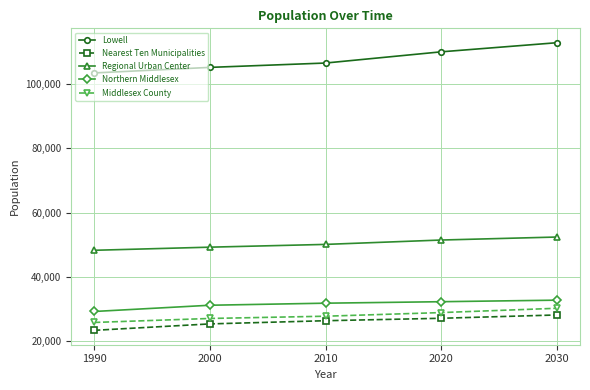

Reading left to right, list all the values displayed in this chart.

Lowell: 1990=103439	2000=105167	2010=106519	2020=110002	2030=112835
Nearest Ten Municipalities: 1990=23440	2000=25440	2010=26430	2020=27190	2030=28220
Regional Urban Center: 1990=48320	2000=49290	2010=50150	2020=51510	2030=52440
Northern Middlesex: 1990=29300	2000=31240	2010=31880	2020=32340	2030=32820
Middlesex County: 1990=25890	2000=27130	2010=27830	2020=28960	2030=30300